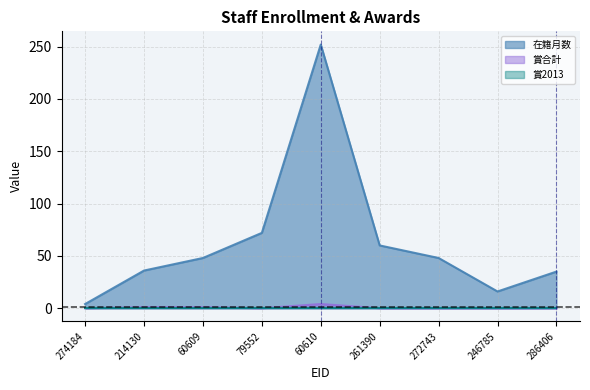

Read the 在籍月数 value at 261390.

60